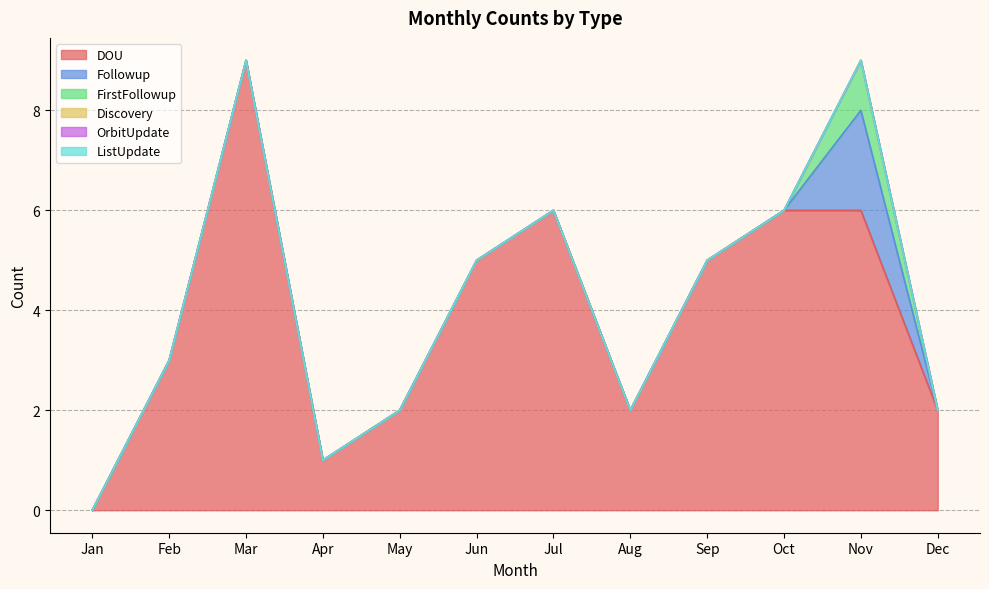

True or false: DOU and ListUpdate intersect in this chart.

False